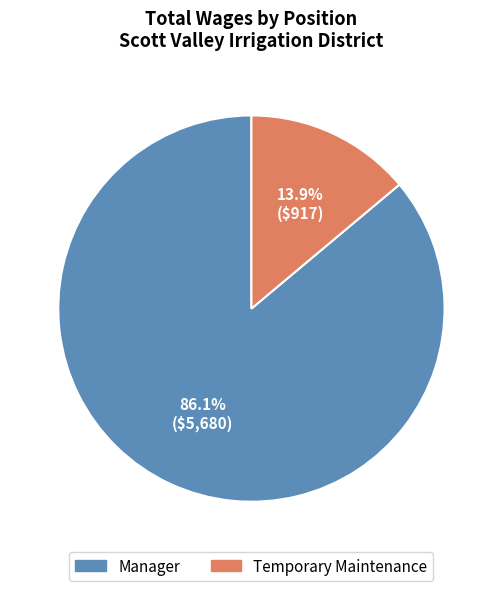

Rank the categories by value from lowest to highest.

Temporary Maintenance, Manager